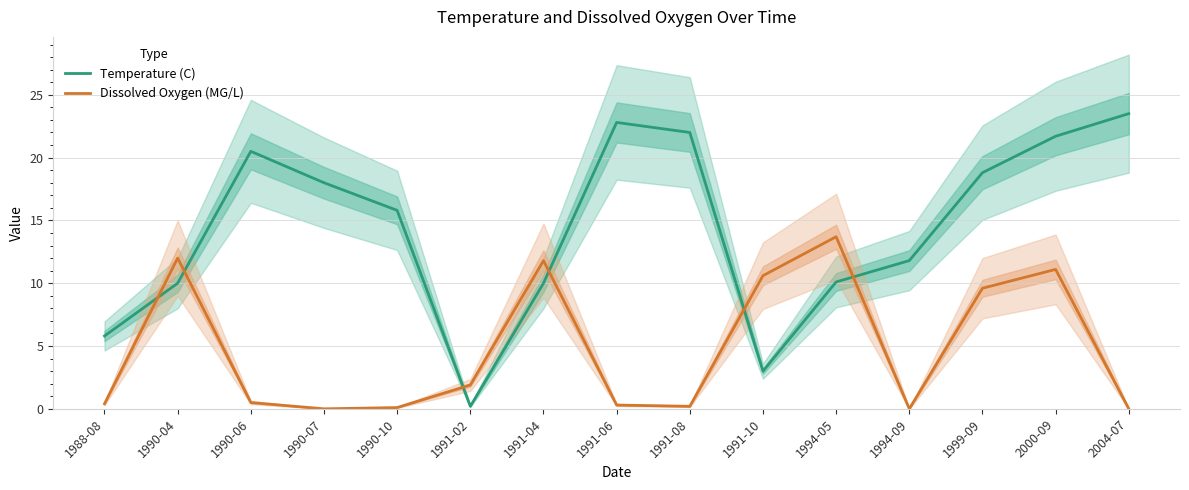

Which series has the largest total across all categories?

Temperature (C)